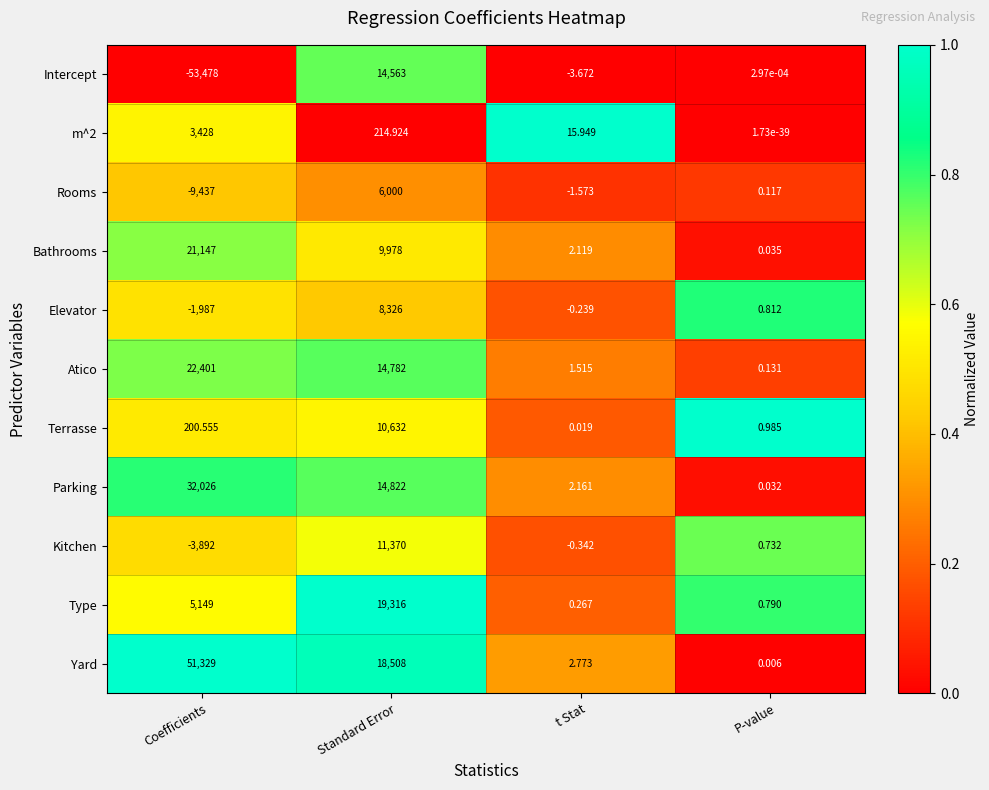

Where does the Intercept series first go above 0?

Standard Error